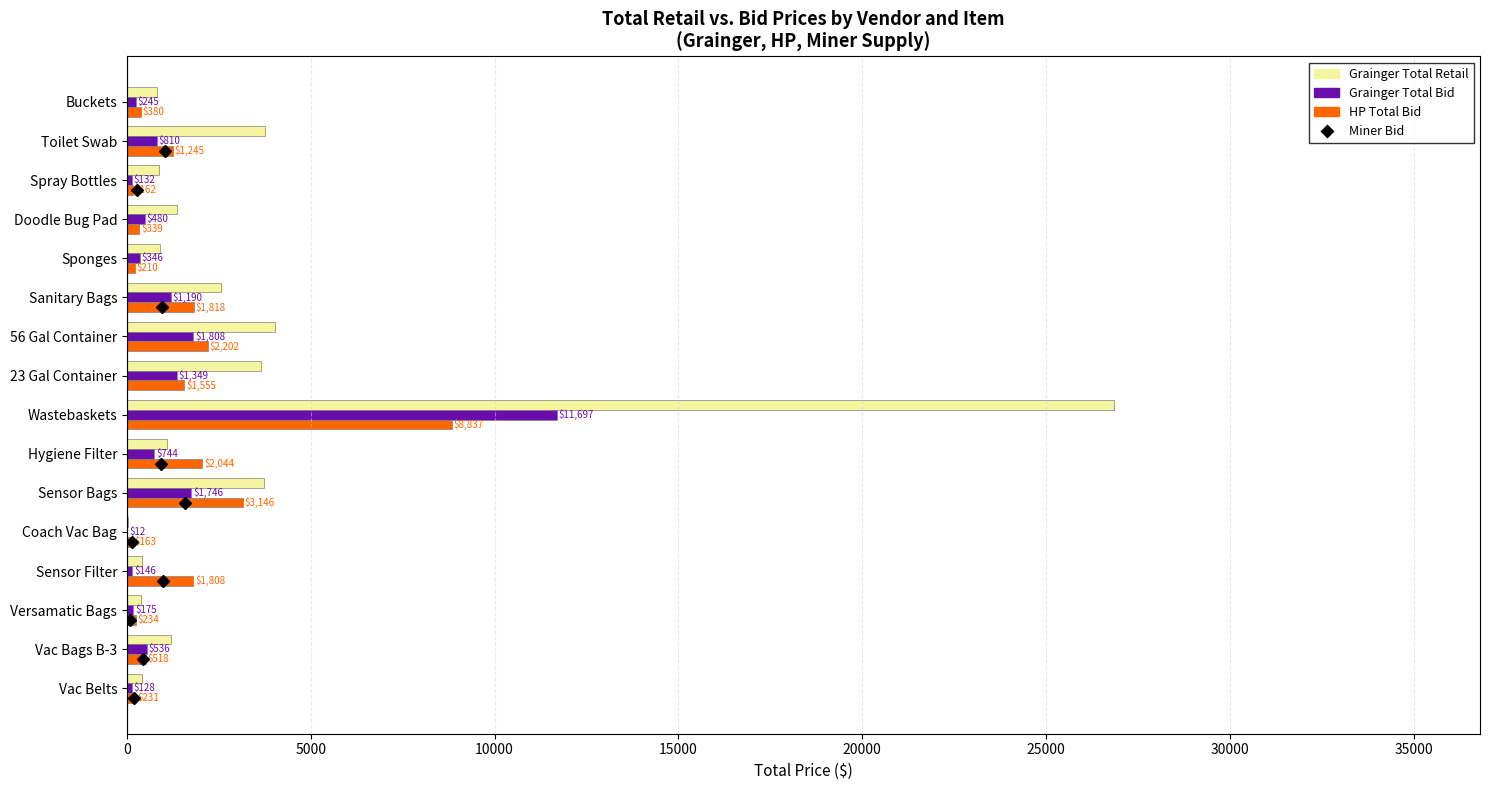

Read the HP Total Bid value at 23 Gal Container.

1555.2